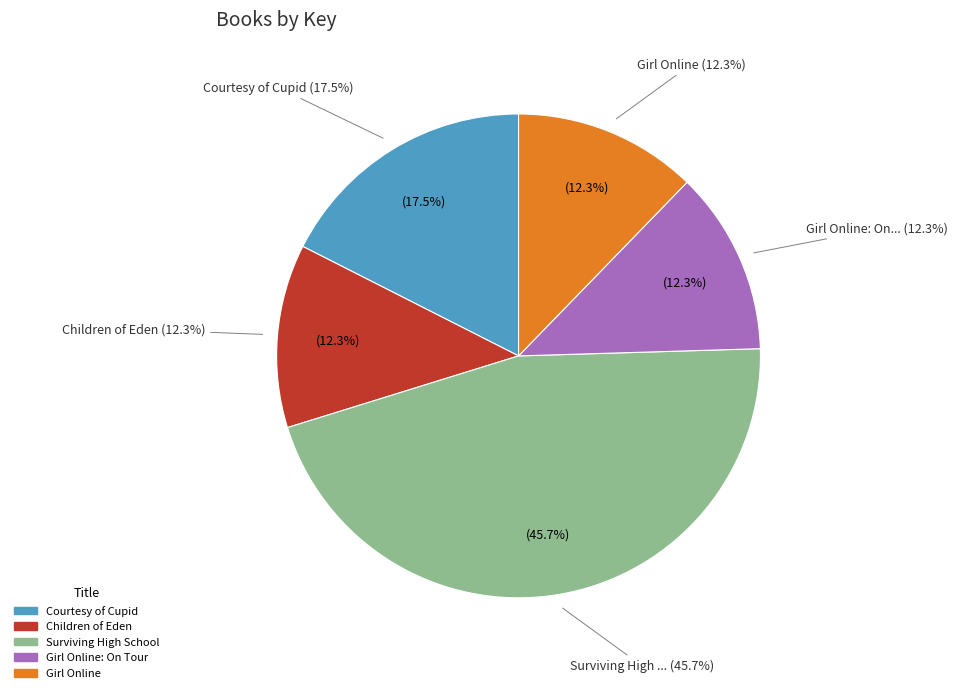

To the nearest percent, what portion does Children of Eden represent?

12%